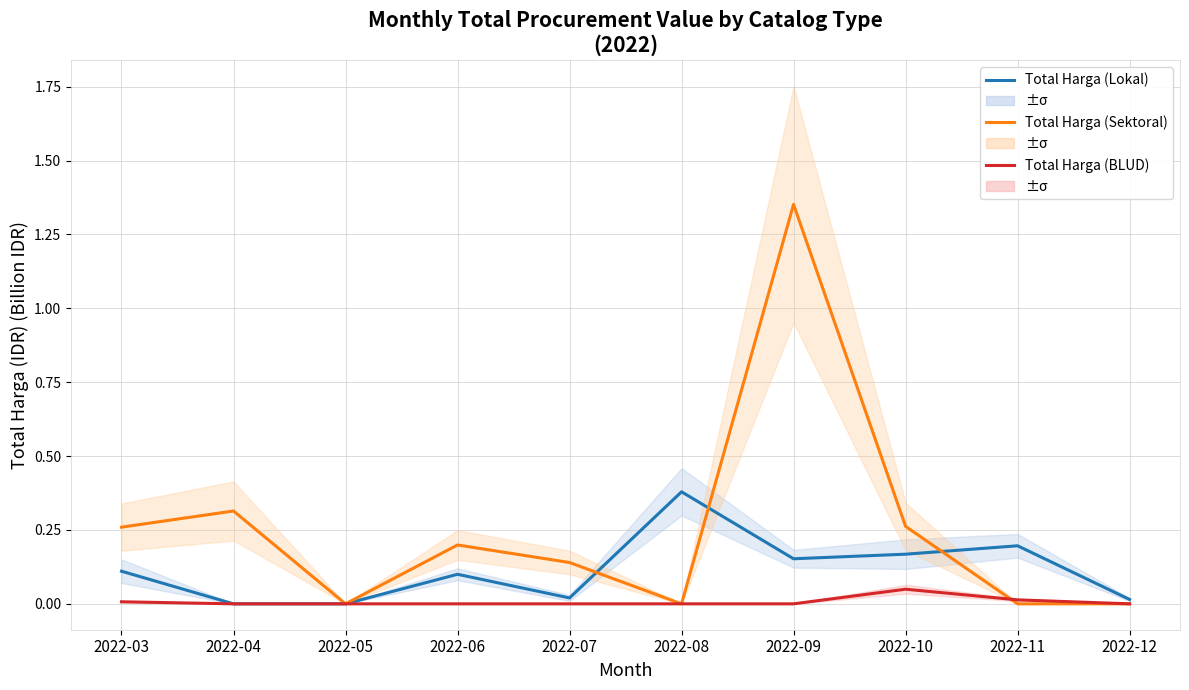

What are all the series names shown in the legend?

Total Harga (Lokal), Total Harga (Sektoral), Total Harga (BLUD)